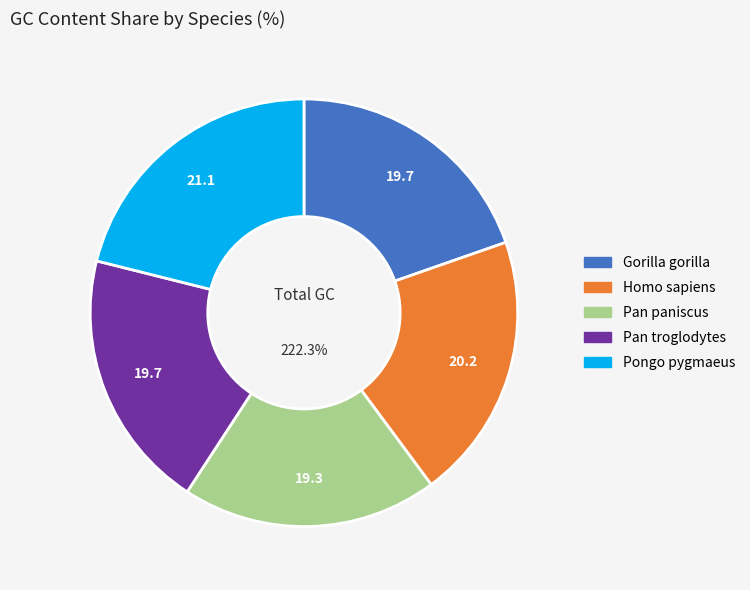

What is the smallest slice in the pie chart?

Pan paniscus